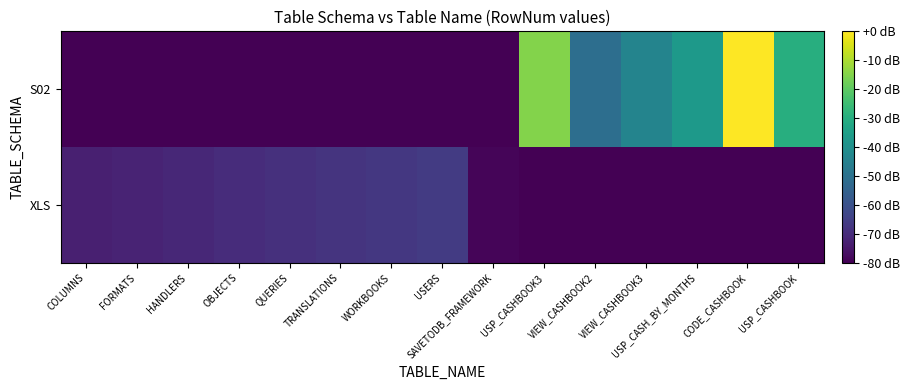

Reading left to right, what are all the values shown in this chart?

XLS: COLUMNS=-73	FORMATS=-72	HANDLERS=-71	OBJECTS=-70	QUERIES=-69	TRANSLATIONS=-68	WORKBOOKS=-67	USERS=-66	SAVETODB_FRAMEWORK=-79	USP_CASHBOOK3=-80	VIEW_CASHBOOK2=-80	VIEW_CASHBOOK3=-80	USP_CASH_BY_MONTHS=-80	CODE_CASHBOOK=-80	USP_CASHBOOK=-80
S02: COLUMNS=-80	FORMATS=-80	HANDLERS=-80	OBJECTS=-80	QUERIES=-80	TRANSLATIONS=-80	WORKBOOKS=-80	USERS=-80	SAVETODB_FRAMEWORK=-80	USP_CASHBOOK3=-15	VIEW_CASHBOOK2=-51	VIEW_CASHBOOK3=-44	USP_CASH_BY_MONTHS=-37	CODE_CASHBOOK=0	USP_CASHBOOK=-30